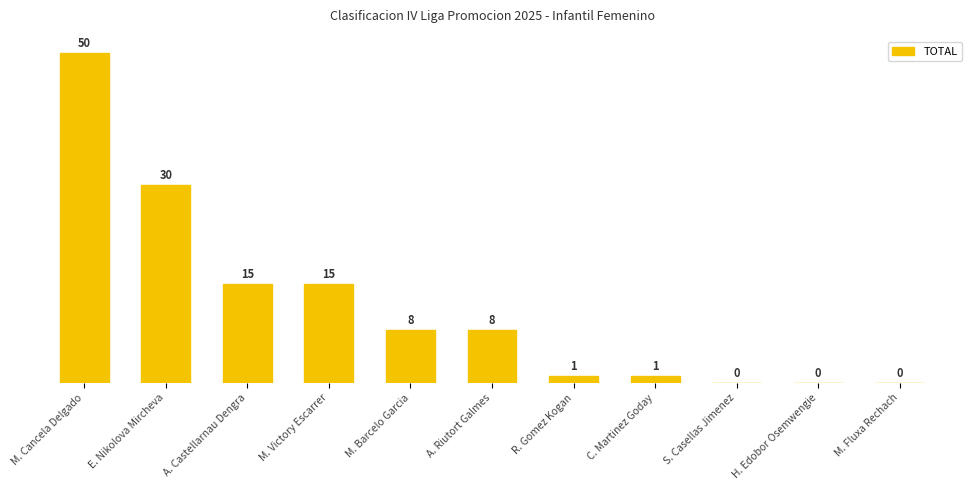

How many values exceed 8?

4